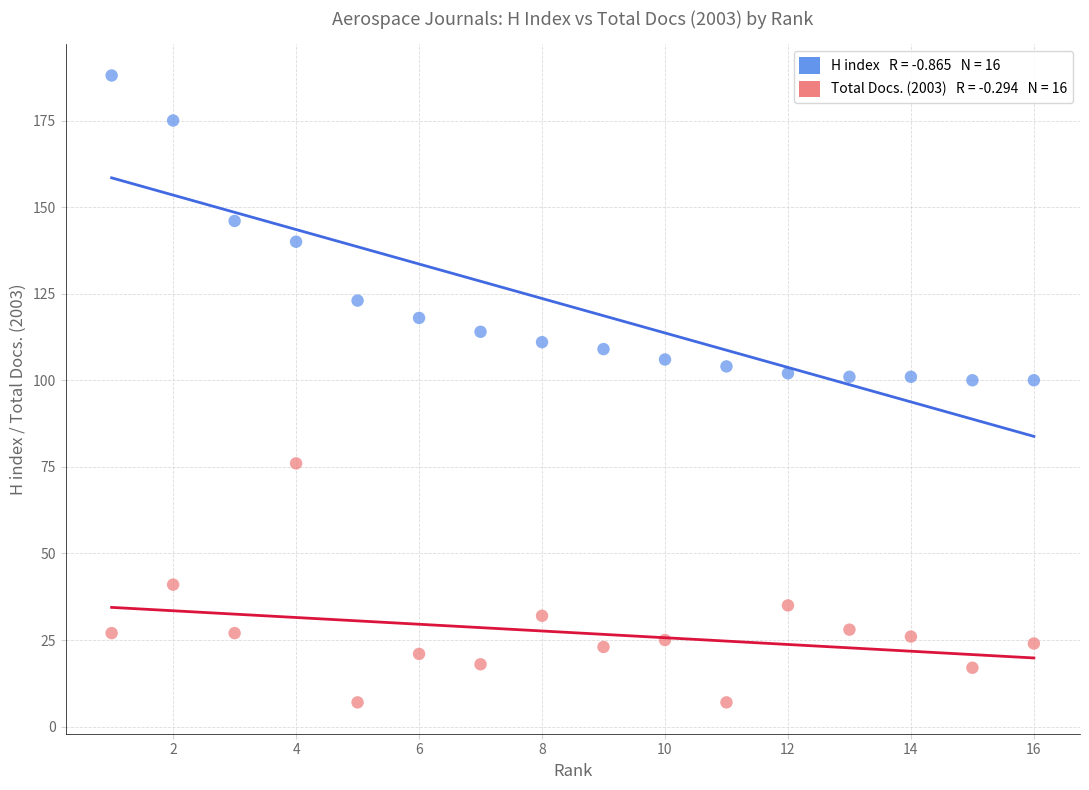

Across all data points, what is the range of X values (max minus min)?

15